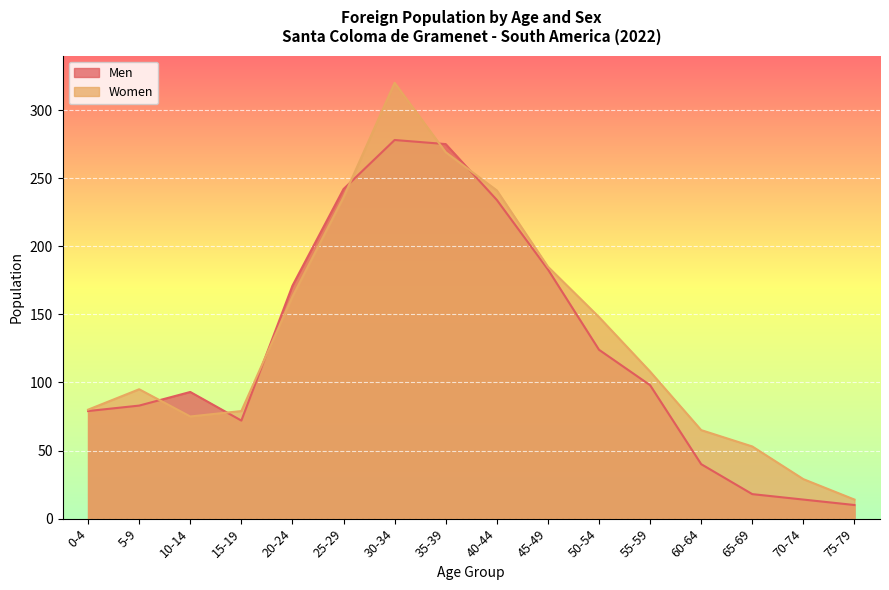

List the series in order of their peak value, lowest first.

Men, Women